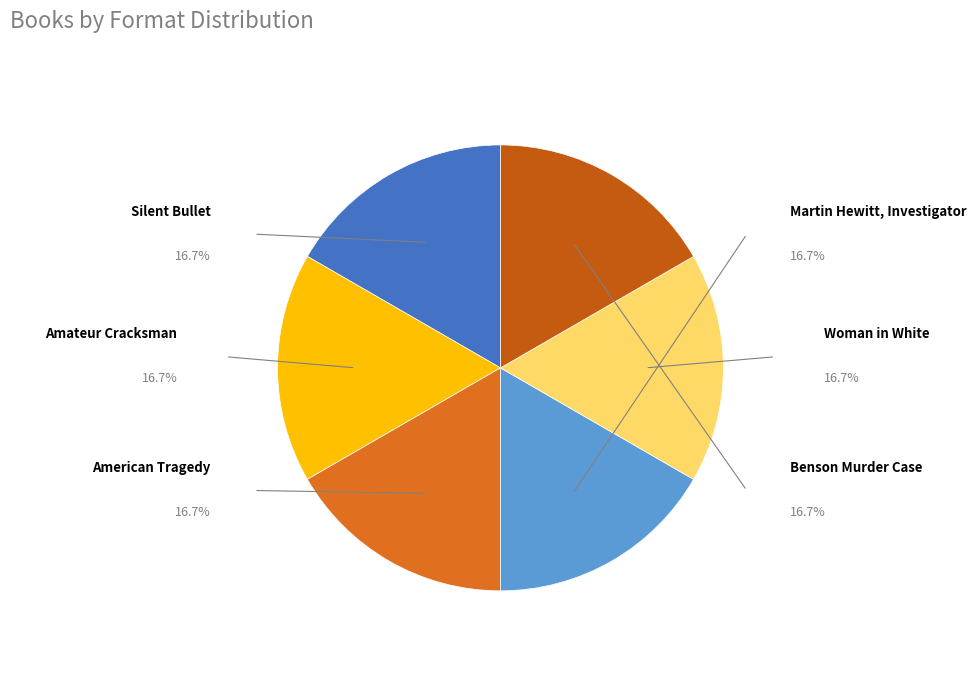

The Martin Hewitt, Investigator slice represents 23% of the pie. True or false?

False